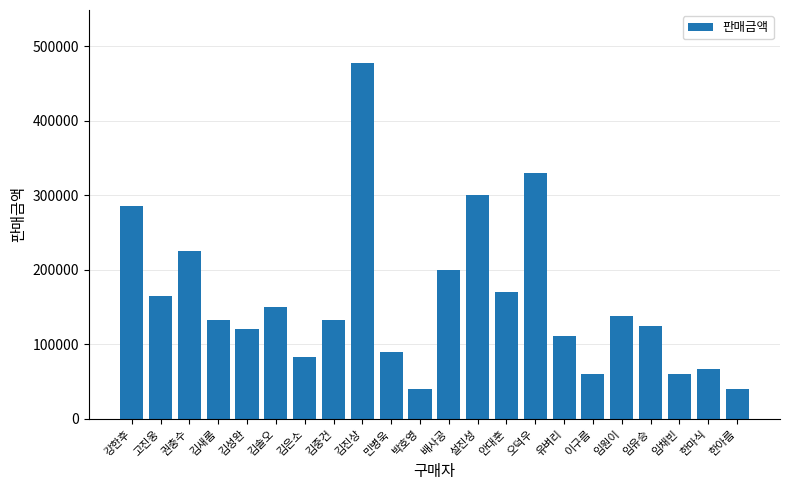

At which category does the chart reach its peak across all series?

김진상